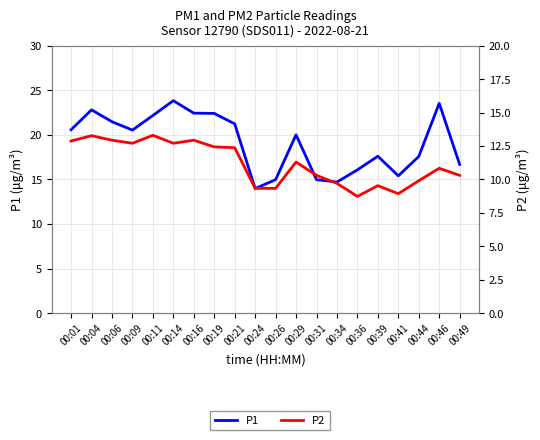

How many data points in P1 are above 20?

10